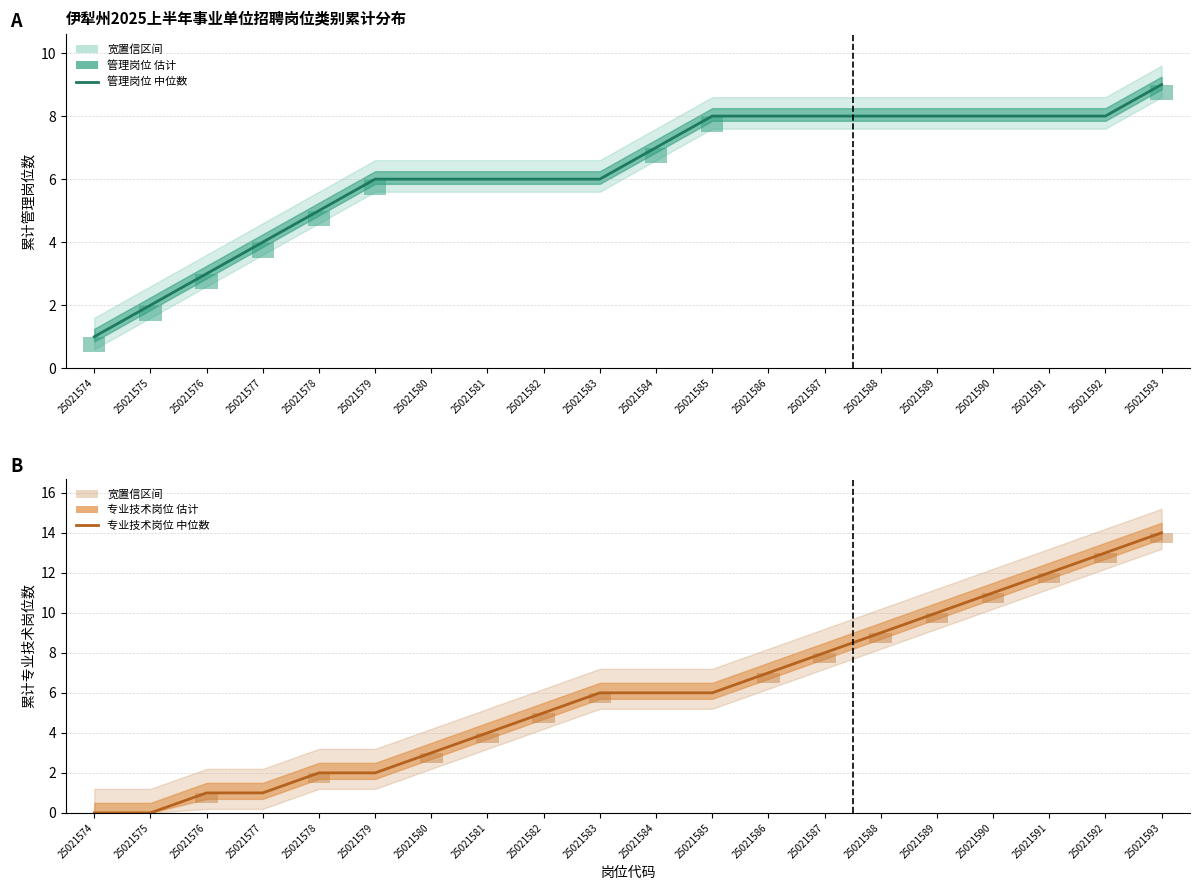

What is the value of the 管理岗位 (中位数) bar at the 1st from the left?

1